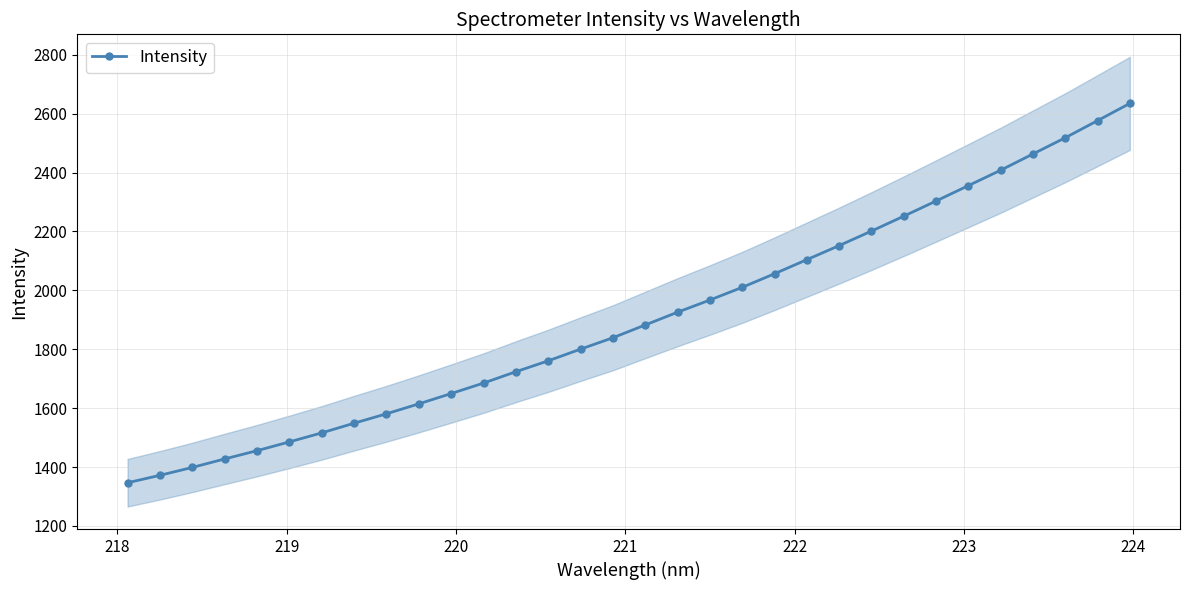

Reading right to left, what are all the values shown in this chart?

2634.7	2576.2	2518.0	2463.1	2407.8	2355.5	2303.3	2251.7	2201.2	2151.9	2104.1	2056.3	2010.1	1967.0	1925.7	1882.4	1838.9	1800.3	1760.7	1723.7	1685.1	1649.5	1614.6	1580.8	1548.9	1516.0	1485.5	1455.6	1427.5	1398.7	1371.9	1346.7